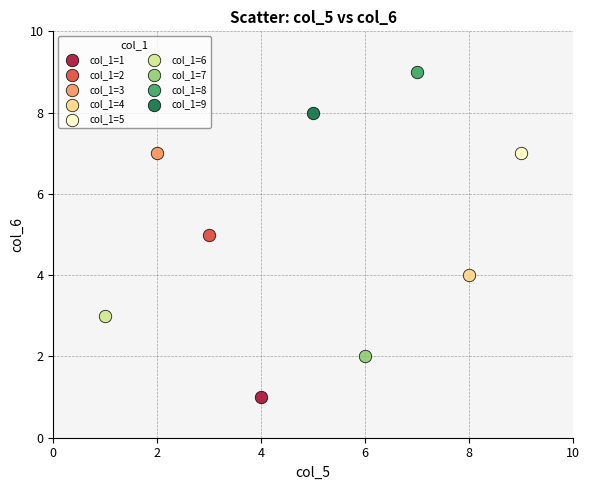

Which series reaches the maximum Y coordinate?

col_1=8